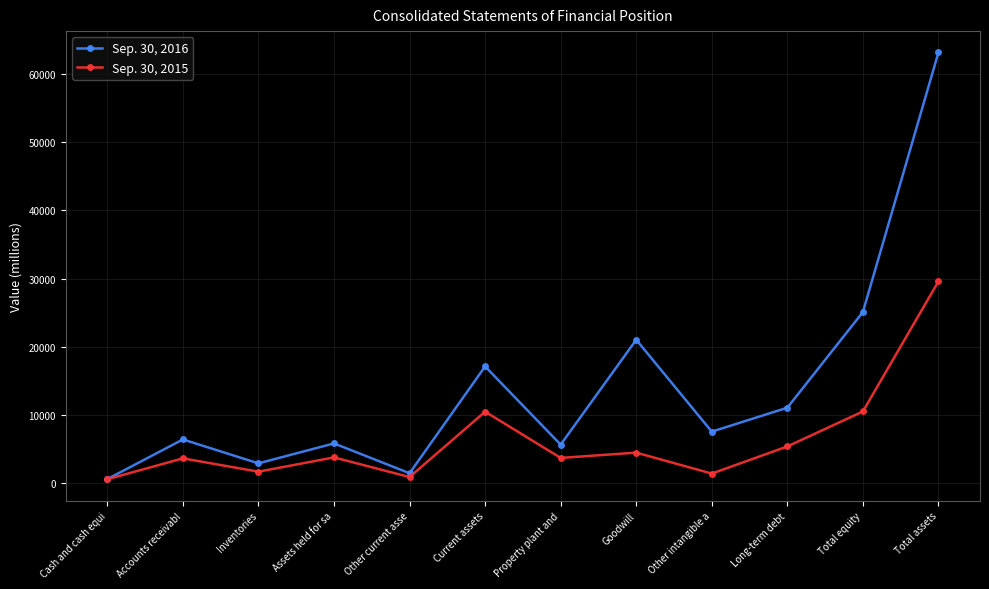

How many lines are shown in the chart?

2